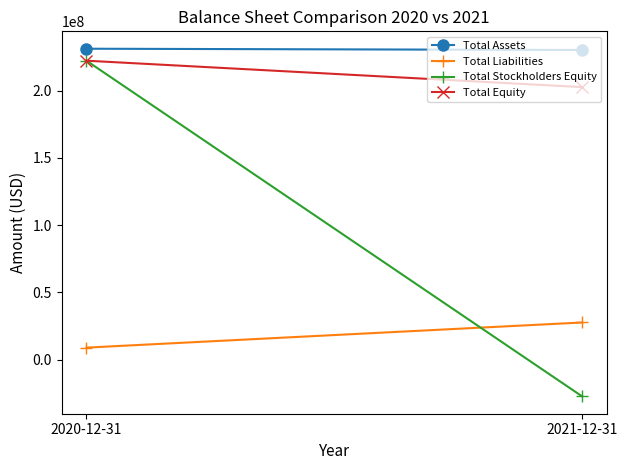

At which label does Total Equity reach its peak?

2020-12-31